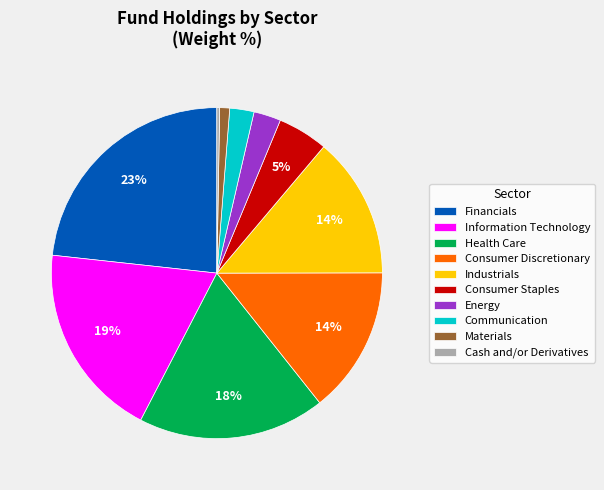

Is there a majority slice in this chart?

No